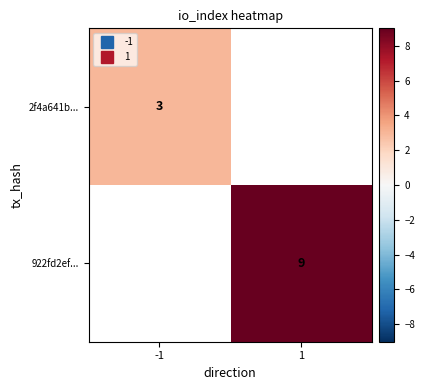

How many values in 2f4a641b... are above zero?

1